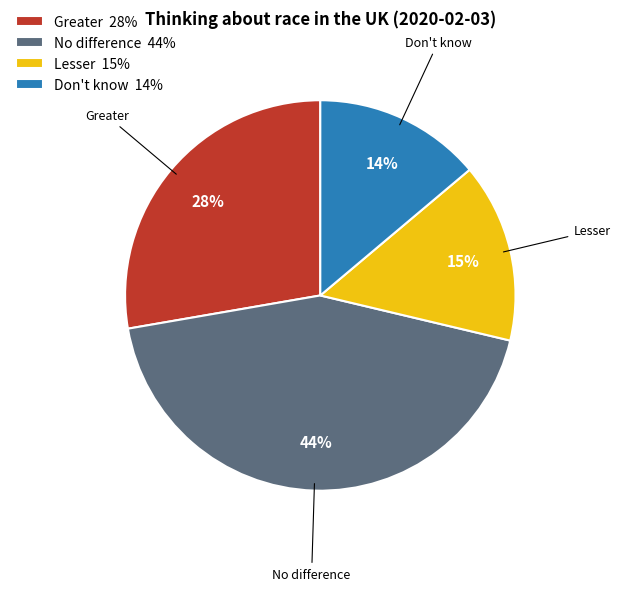

Combined, do Don't know 14% and No difference 44% account for over 50%?

Yes